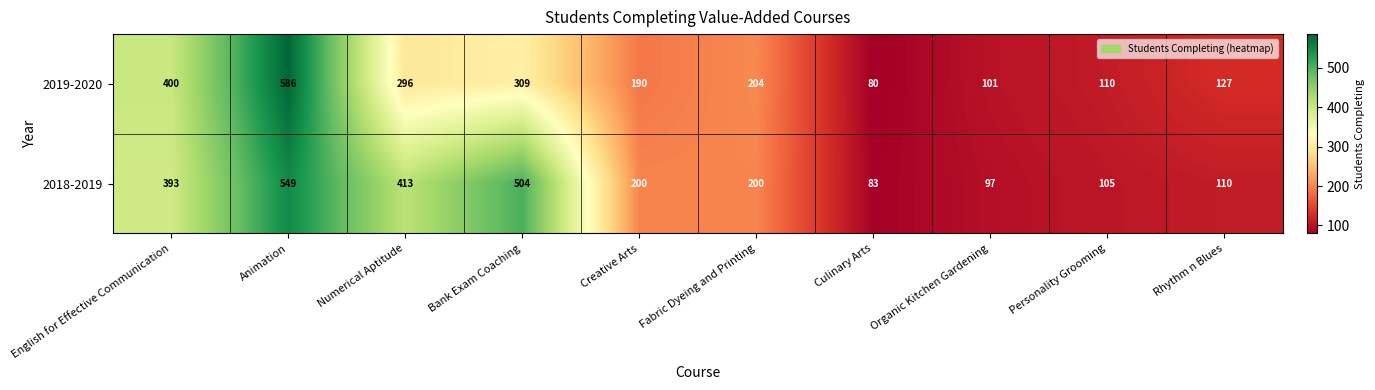

Rank the series by their average value, from highest to lowest.

2018-2019, 2019-2020